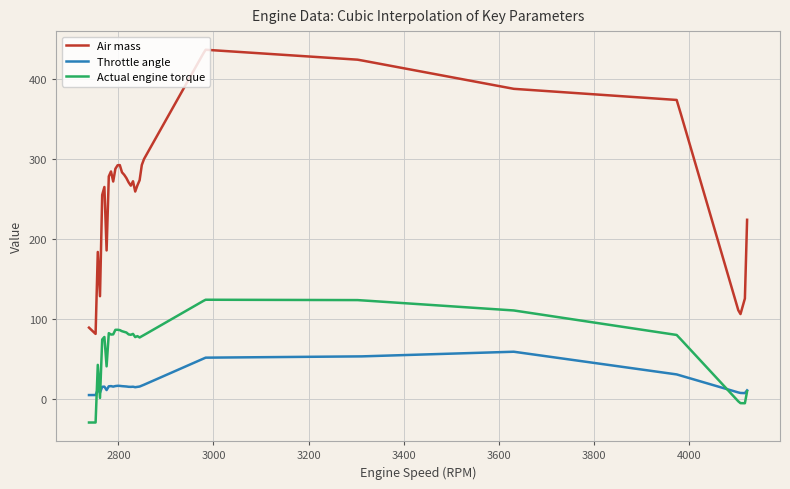

What is the difference between the maximum and minimum values in the Actual engine torque series?

153.5